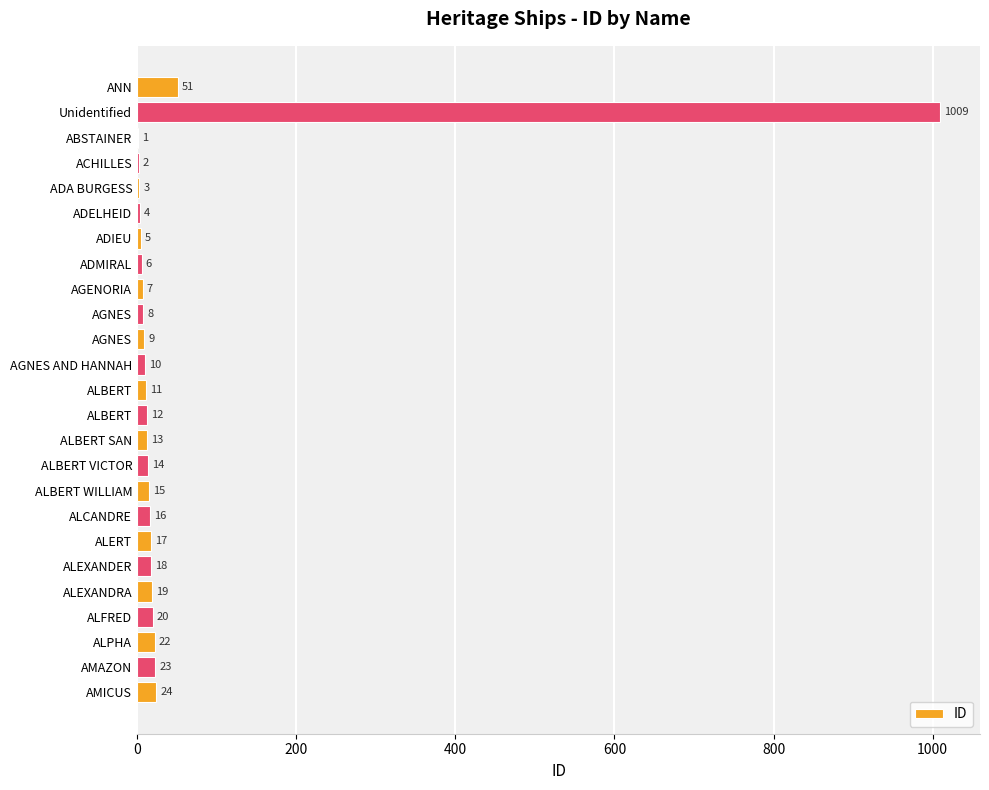

Are the bars horizontal?

Yes